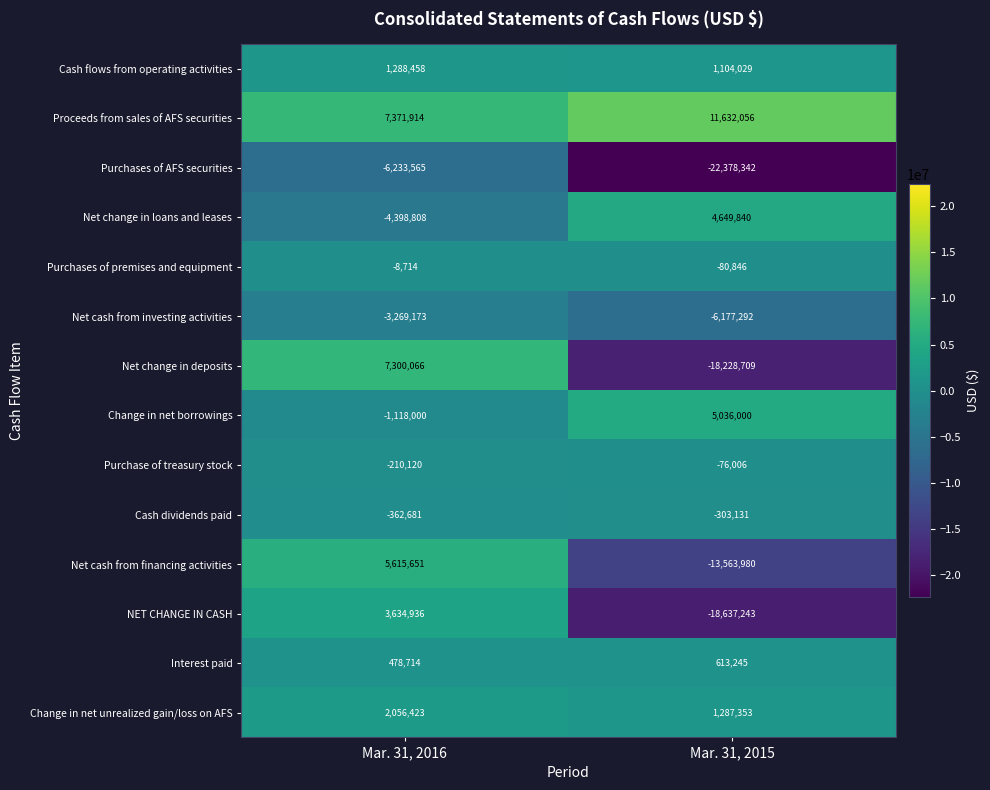

Reading left to right, what are all the values shown in this chart?

Cash flows from operating activities: Mar. 31, 2016=1288458	Mar. 31, 2015=1104029
Proceeds from sales of AFS securities: Mar. 31, 2016=7371914	Mar. 31, 2015=11632056
Purchases of AFS securities: Mar. 31, 2016=-6233565	Mar. 31, 2015=-22378342
Net change in loans and leases: Mar. 31, 2016=-4398808	Mar. 31, 2015=4649840
Purchases of premises and equipment: Mar. 31, 2016=-8714	Mar. 31, 2015=-80846
Net cash from investing activities: Mar. 31, 2016=-3269173	Mar. 31, 2015=-6177292
Net change in deposits: Mar. 31, 2016=7300066	Mar. 31, 2015=-18228709
Change in net borrowings: Mar. 31, 2016=-1118000	Mar. 31, 2015=5036000
Purchase of treasury stock: Mar. 31, 2016=-210120	Mar. 31, 2015=-76006
Cash dividends paid: Mar. 31, 2016=-362681	Mar. 31, 2015=-303131
Net cash from financing activities: Mar. 31, 2016=5615651	Mar. 31, 2015=-13563980
NET CHANGE IN CASH: Mar. 31, 2016=3634936	Mar. 31, 2015=-18637243
Interest paid: Mar. 31, 2016=478714	Mar. 31, 2015=613245
Change in net unrealized gain/loss on AFS: Mar. 31, 2016=2056423	Mar. 31, 2015=1287353